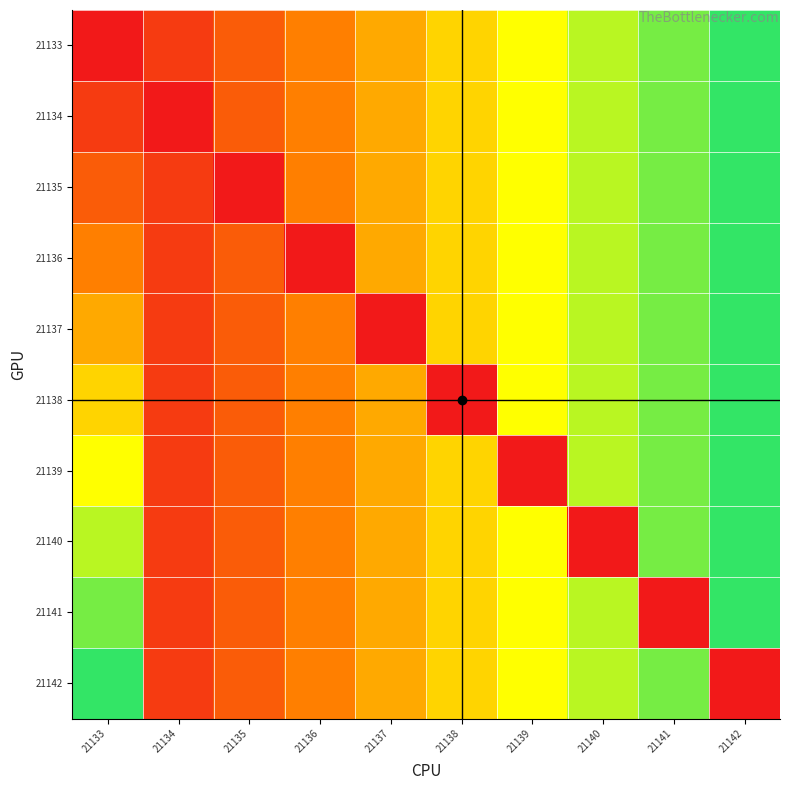

At 21141, list the series in order from largest to smallest.

21133, 21134, 21135, 21136, 21137, 21138, 21139, 21140, 21142, 21141